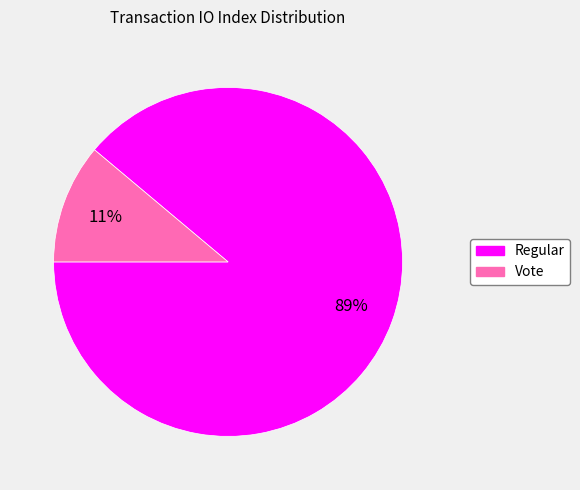

Is there any slice that represents more than half of the pie?

Yes